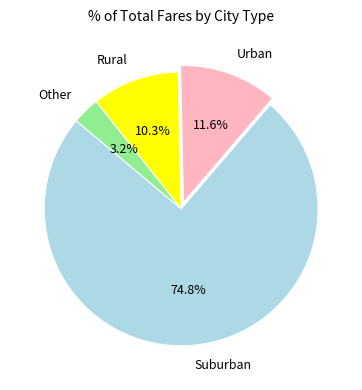

What is the ratio of the value at Other to the value at Urban?

0.3